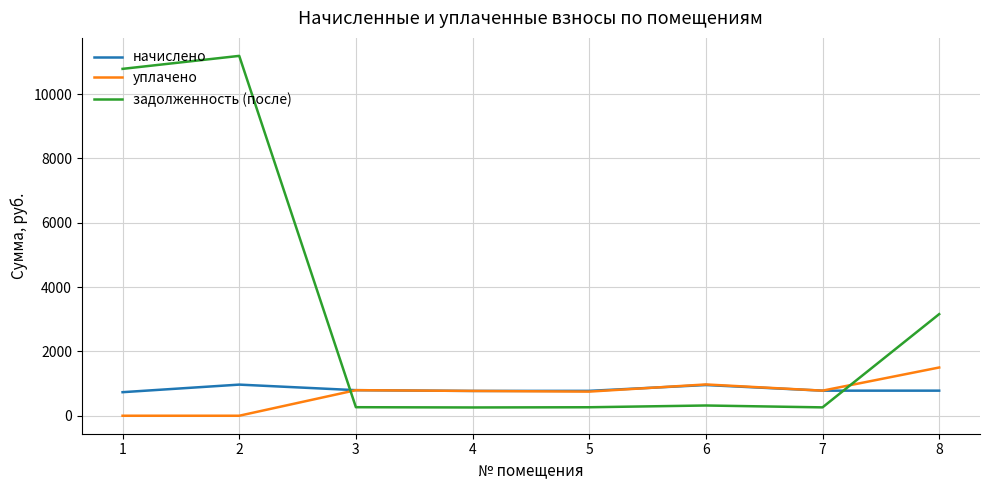

Is it true that задолженность (после) equals 10786.9 at 1?

True